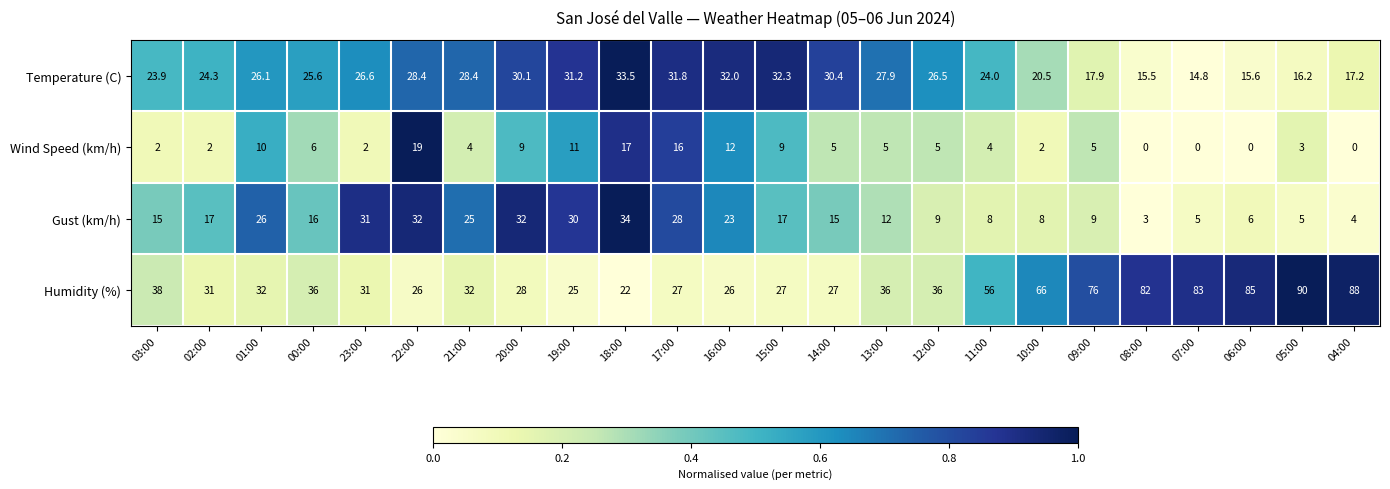

Where does the Wind Speed (km/h) series first go above 5?

01:00